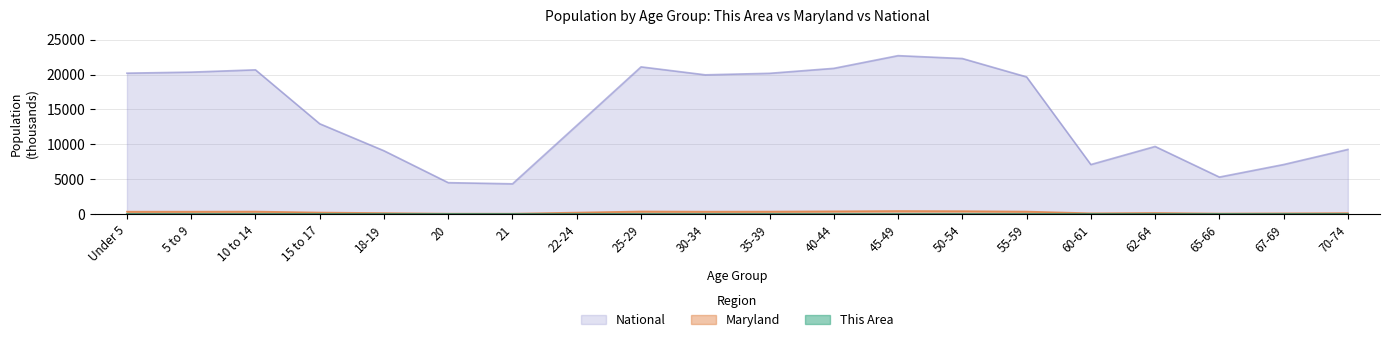

Between 40-44 and 65-66, which is larger?

40-44